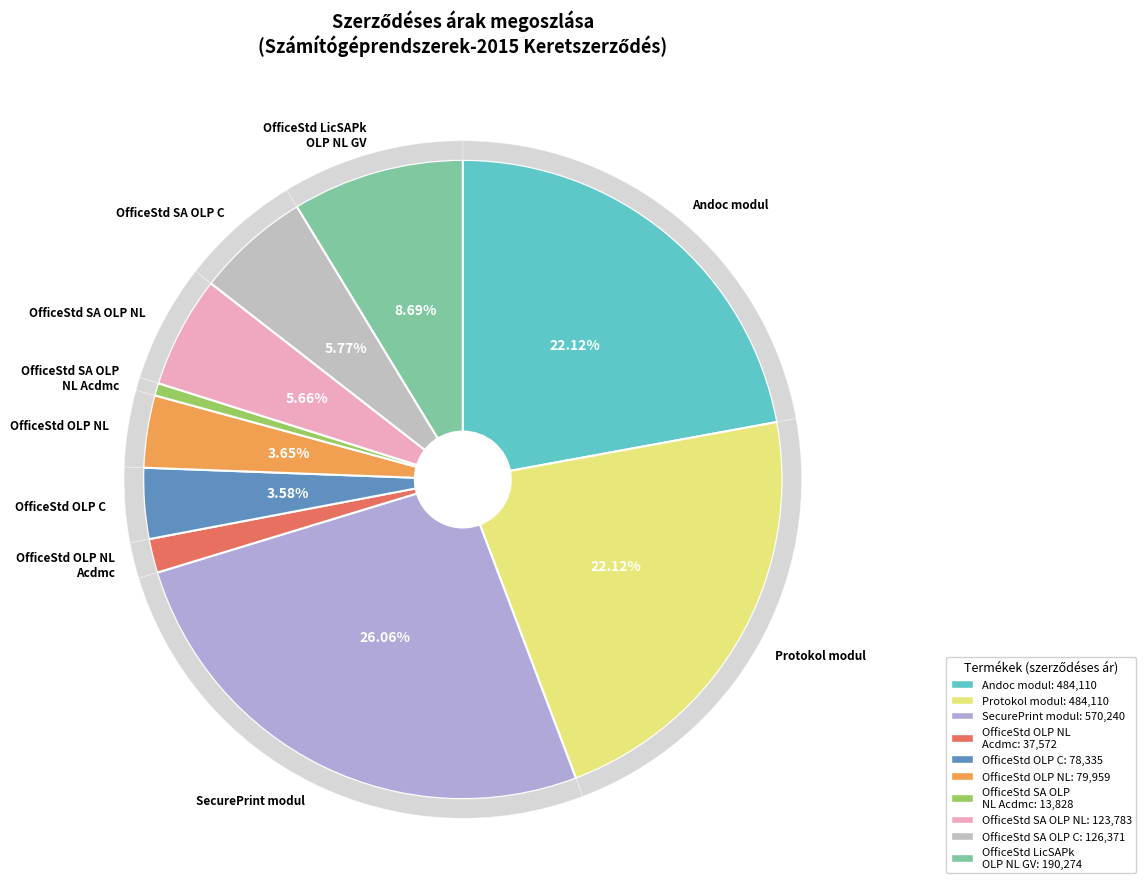

How many slices are in this pie chart?

10